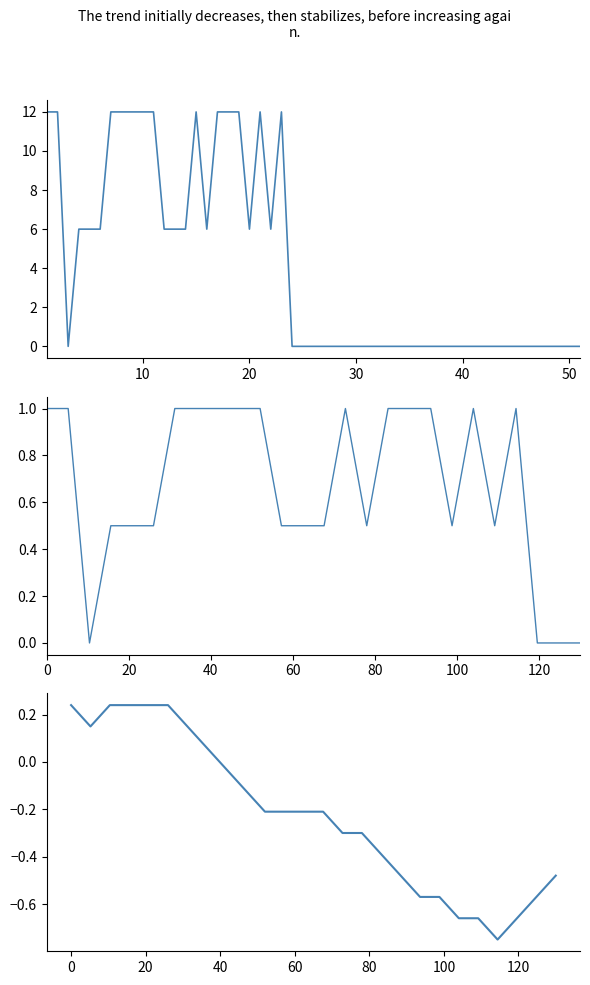

What is the smallest value displayed?

-0.7